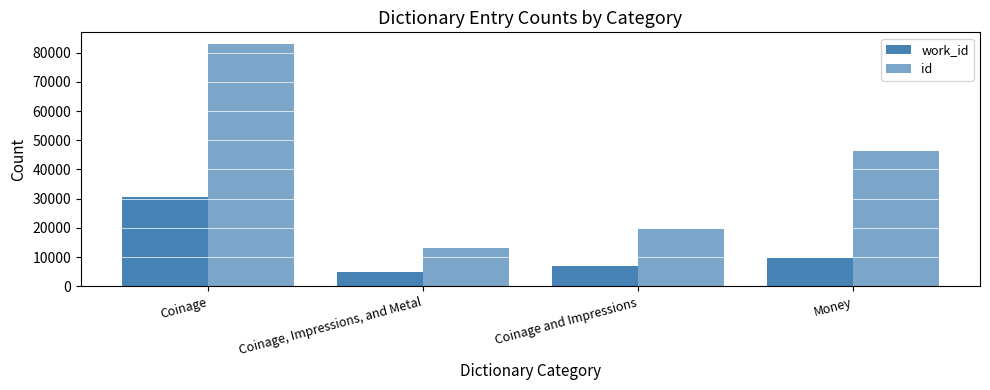

At which category is the sum across all series the highest?

Coinage